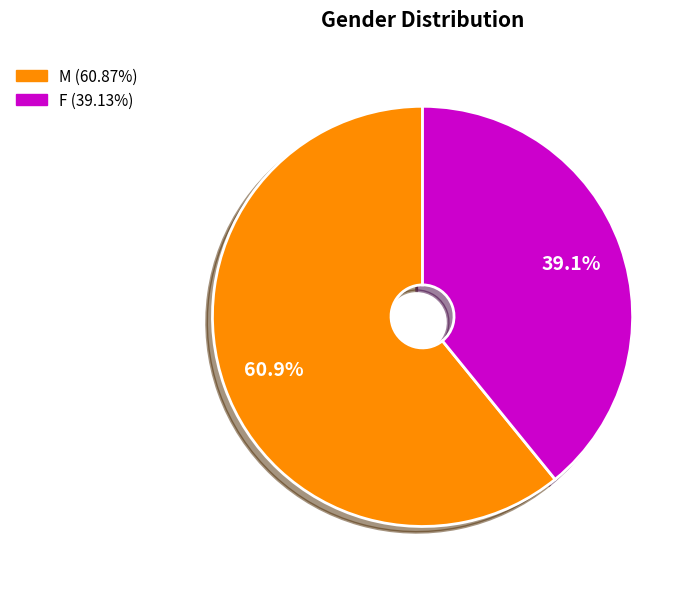

Which slice is the largest?

M